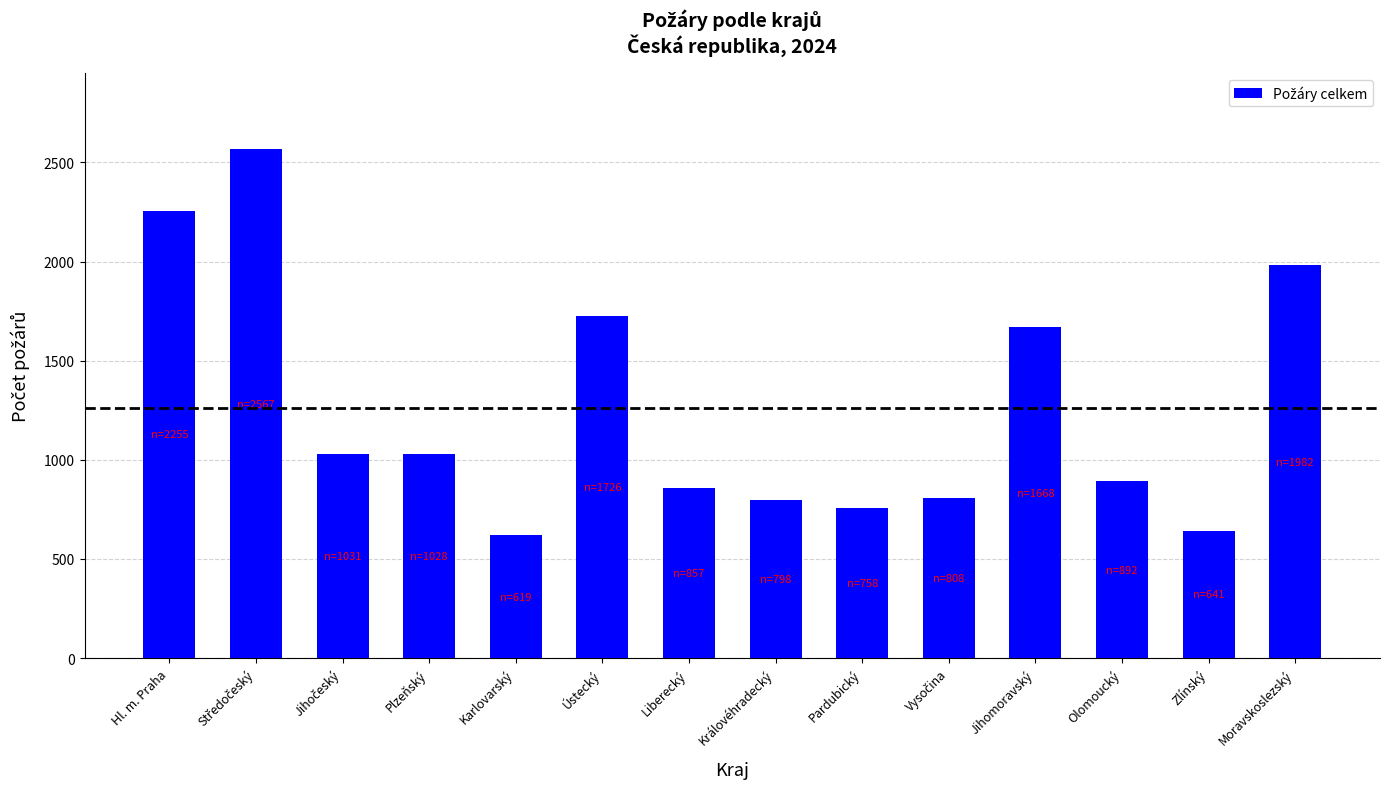

What is the greatest value displayed?

2567